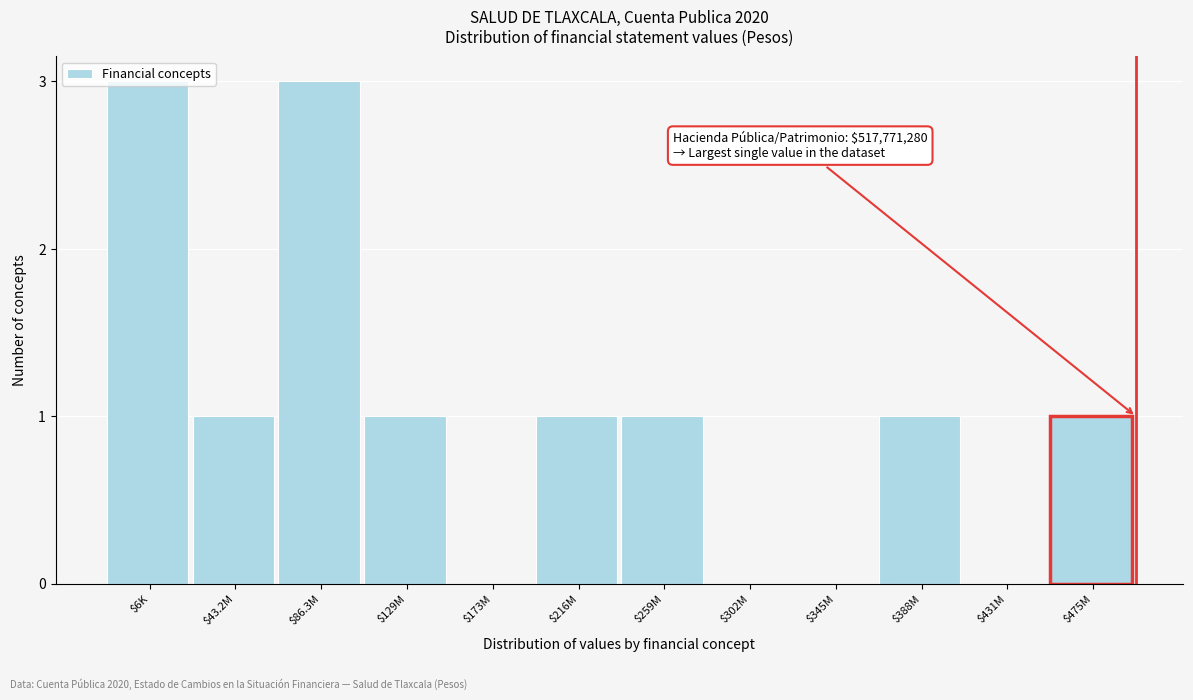

What is the sum of all values?

12